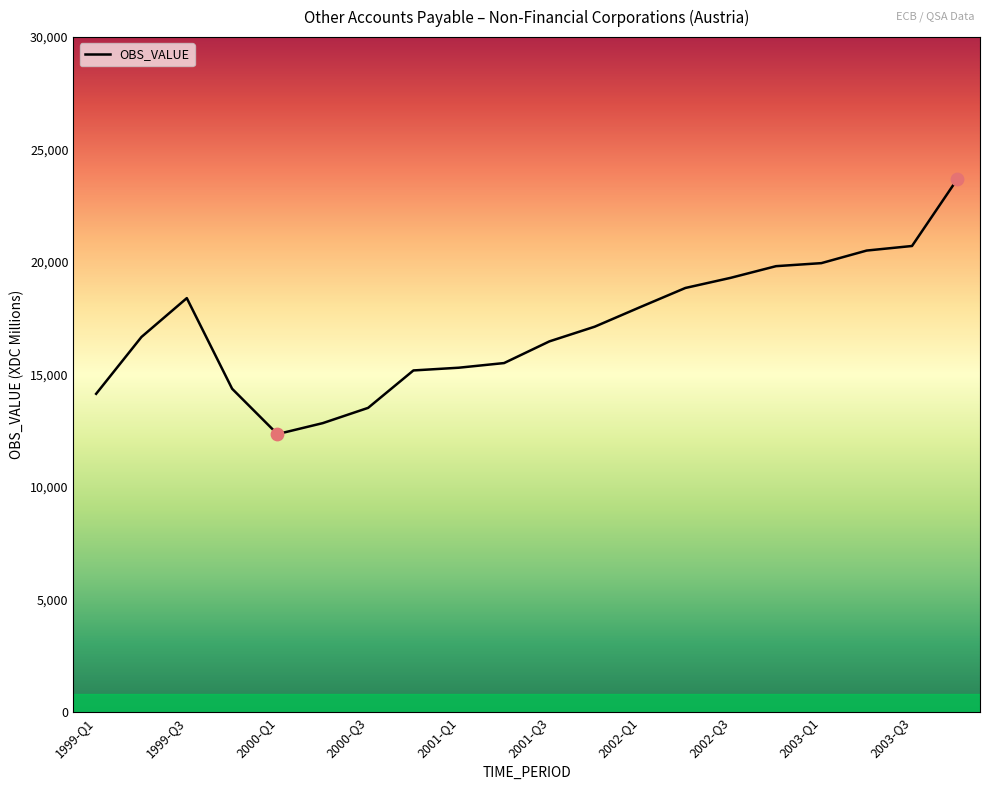

What is the difference between the maximum and minimum values?

11338